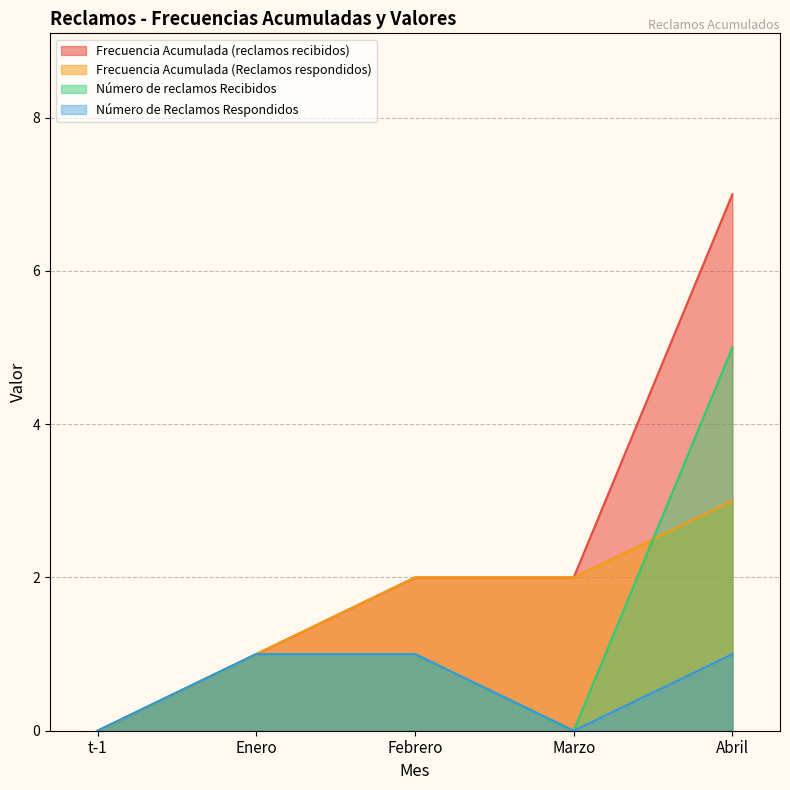

True or false: Frecuencia Acumulada (Reclamos respondidos) has more than 1 points higher than both neighbors.

False